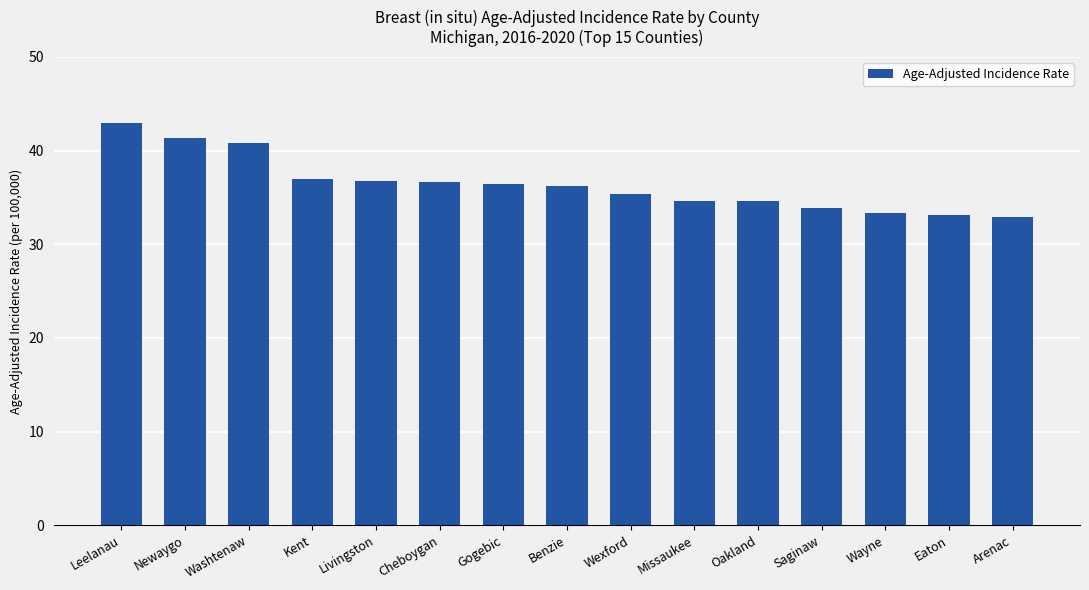

What is the minimum value shown in the chart?

32.9